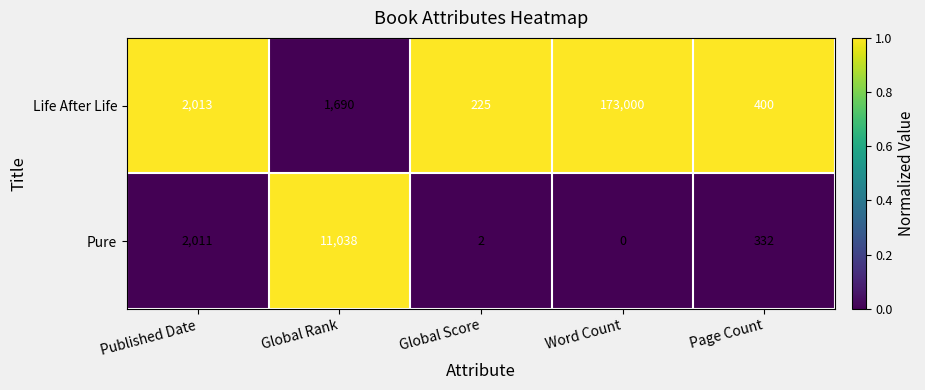

Reading left to right, extract all data points from this chart.

Life After Life: Published Date=2013	Global Rank=1690	Global Score=225	Word Count=173000	Page Count=400
Pure: Published Date=2011	Global Rank=11038	Global Score=2	Word Count=0	Page Count=332